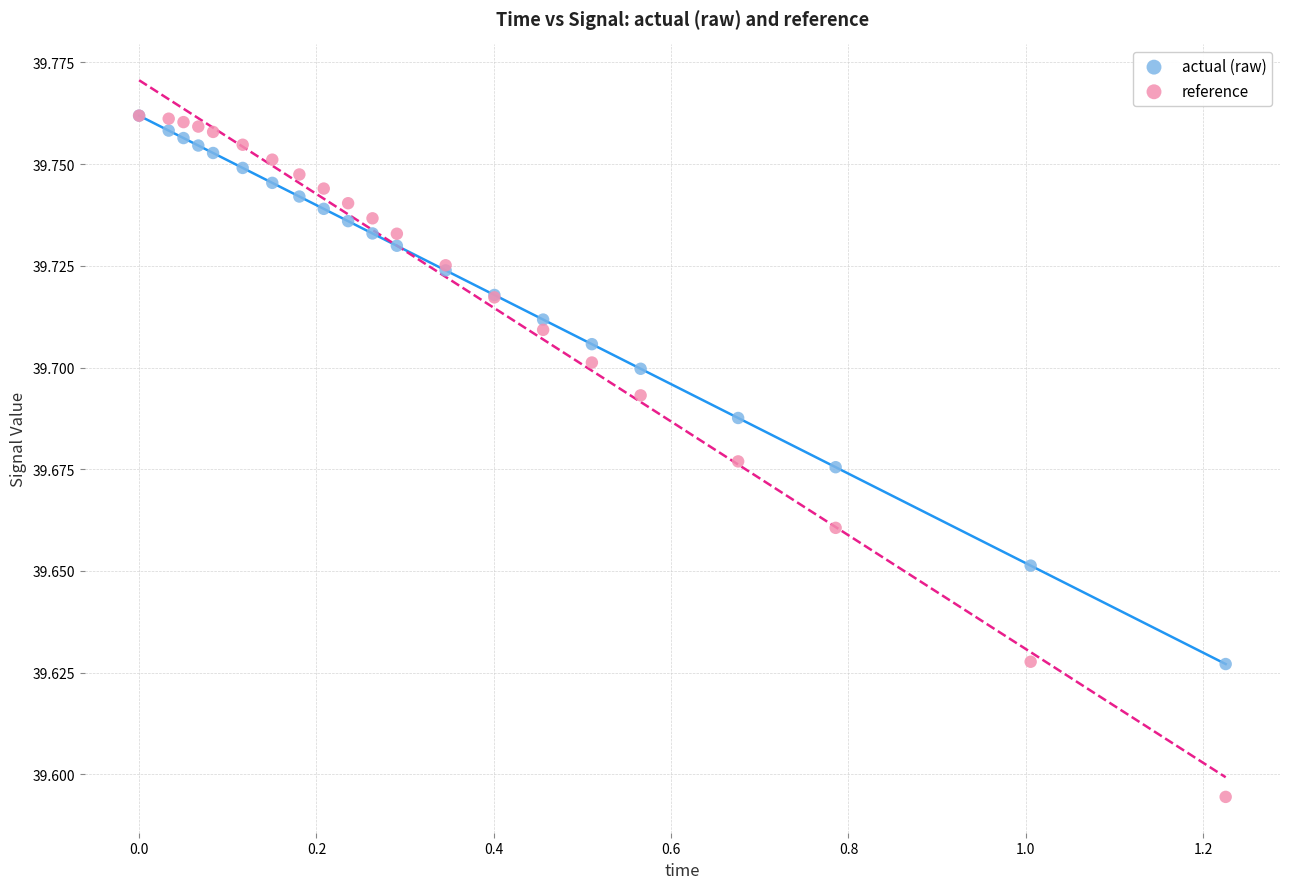

What are all the series names shown in the legend?

actual (raw), reference